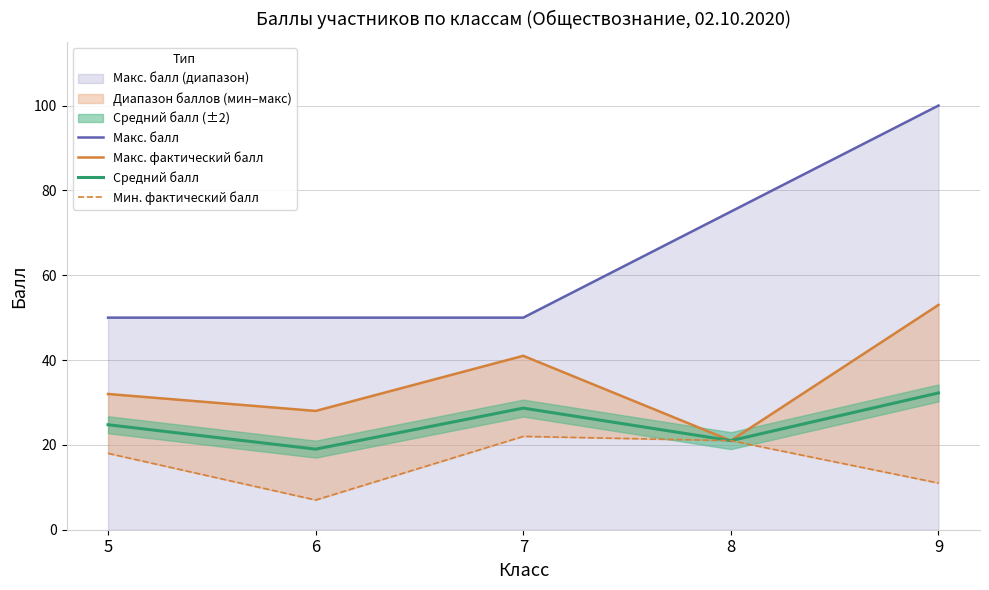

How many values in the Макс. фактический балл series exceed 32?

2